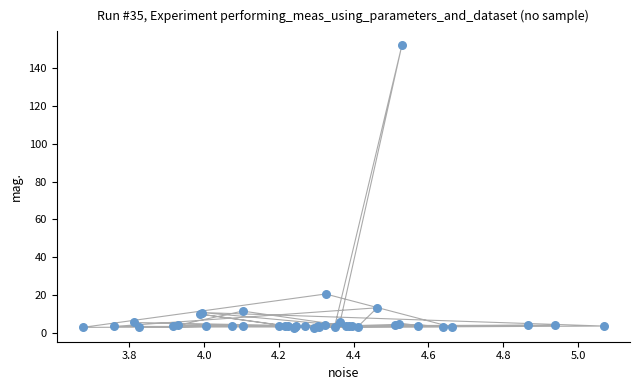

What Y value in the scatter plot is closest to 77?

20.6